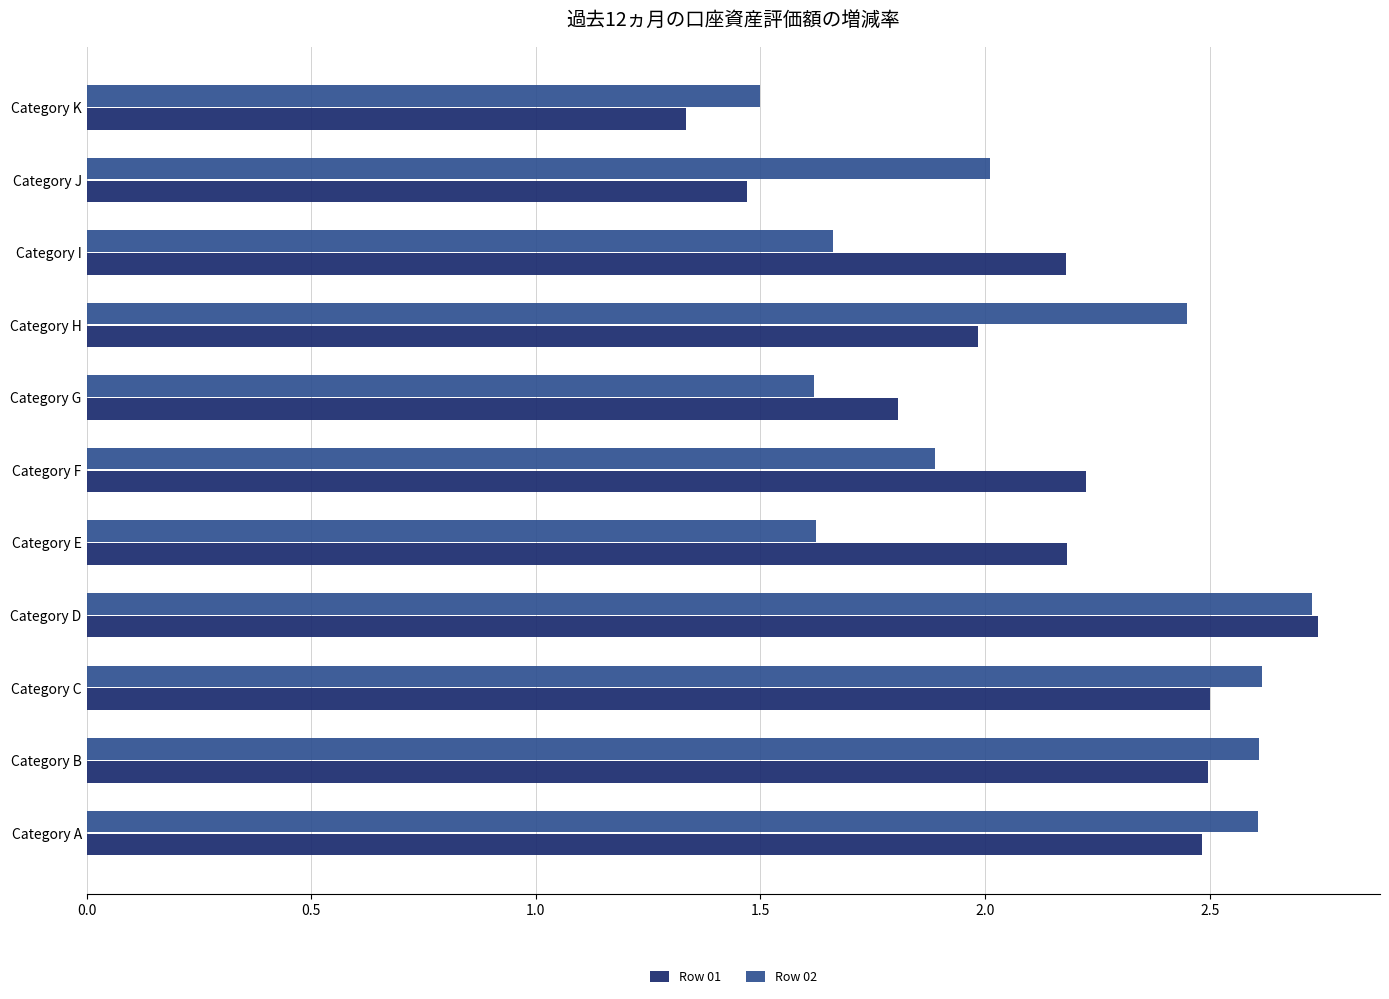

What is the spread (max minus min) of values at Category H?

0.5